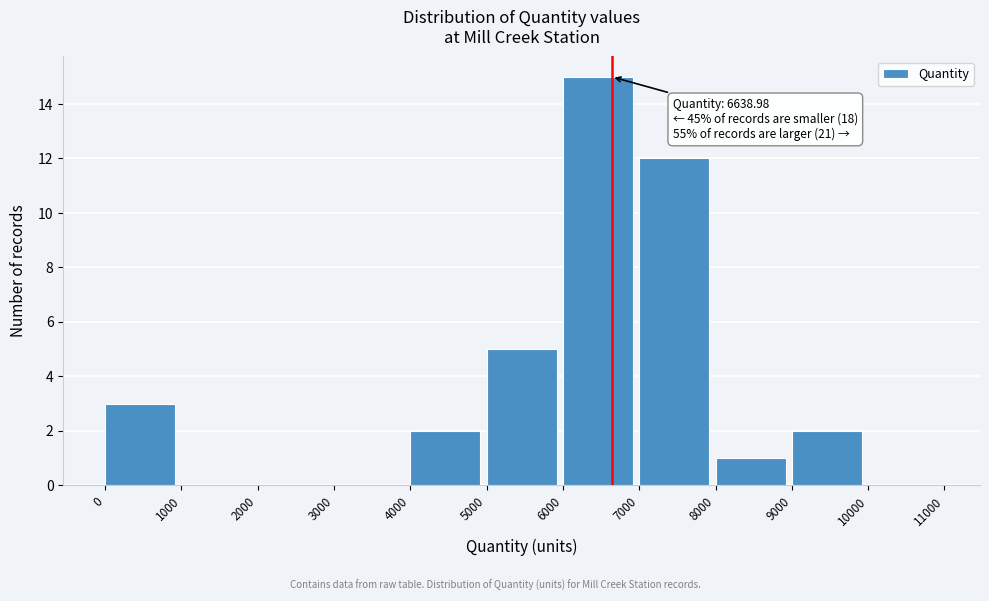

Which range on the x-axis has the tallest bar?

6000 to 7000